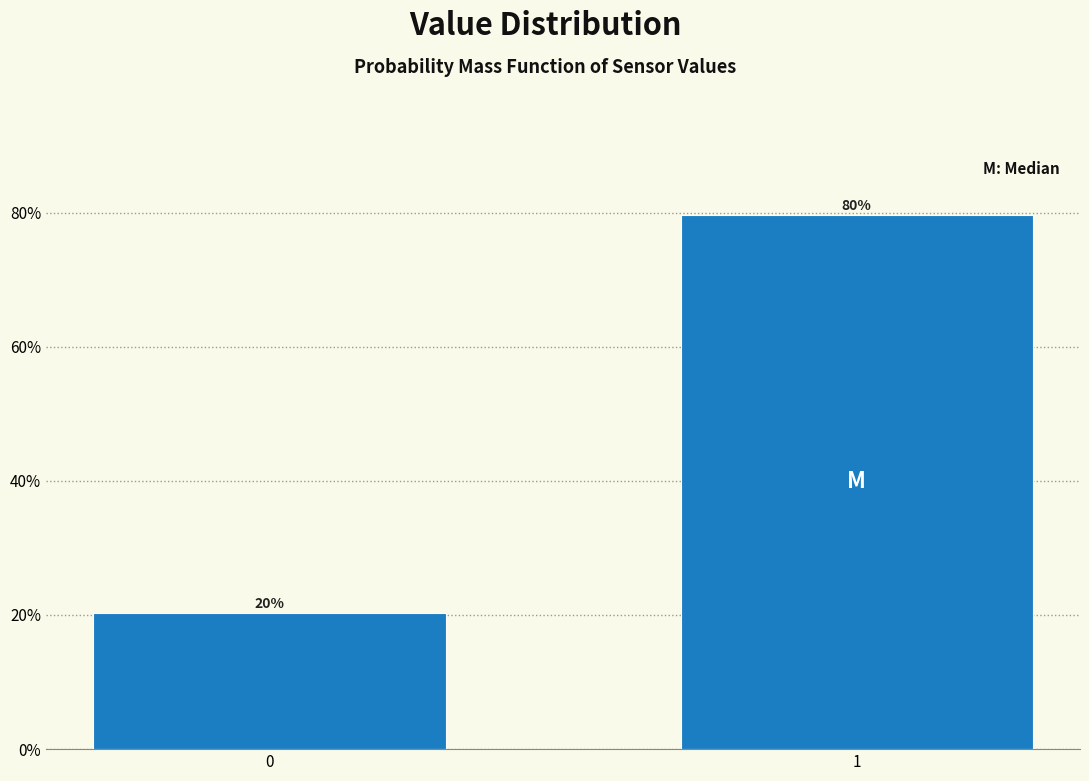

List the labels in order of value, smallest first.

0, 1